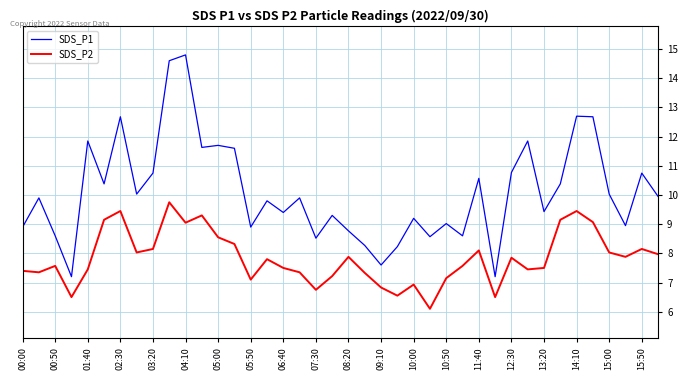

What is the difference between the maximum and minimum values in the SDS_P1 series?

7.6